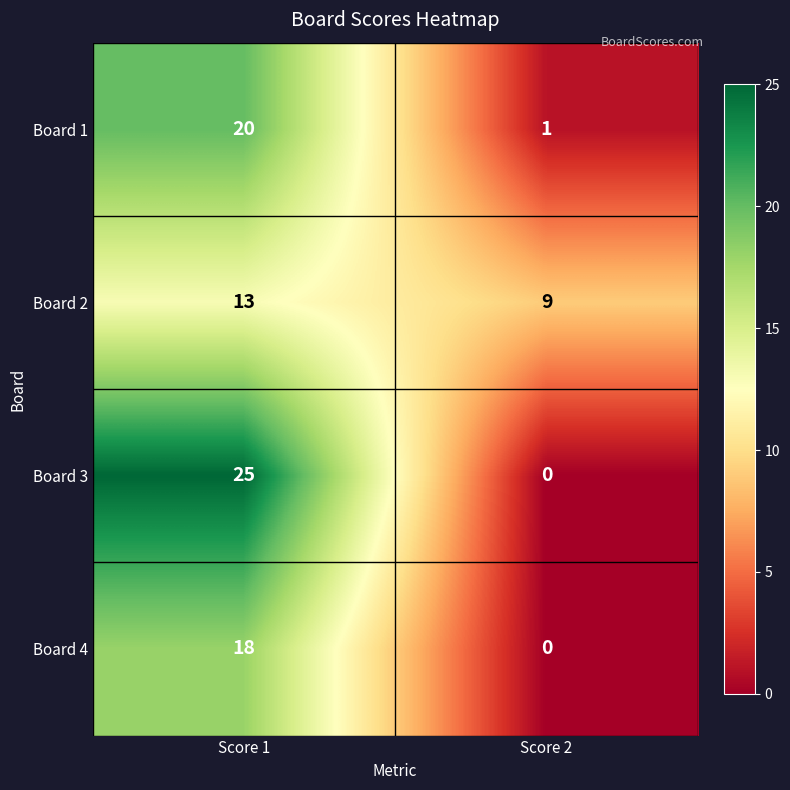

What is the sum of the Board 1 values at Score 1 and Score 2?

21